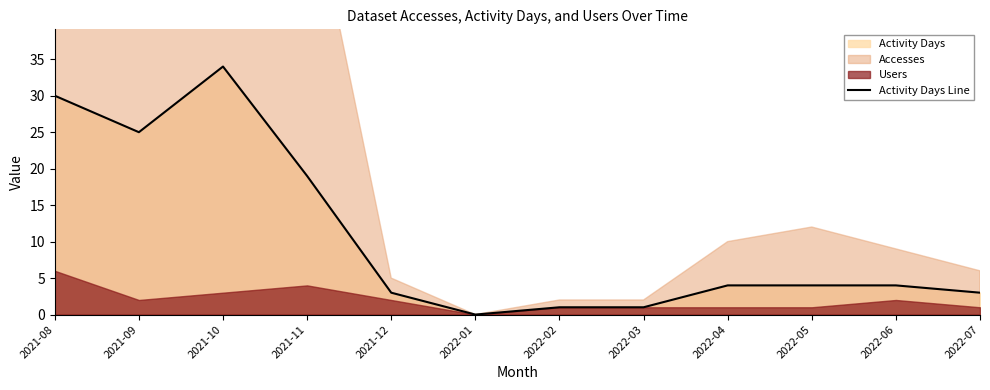

What position from the right is 2022-04?

4